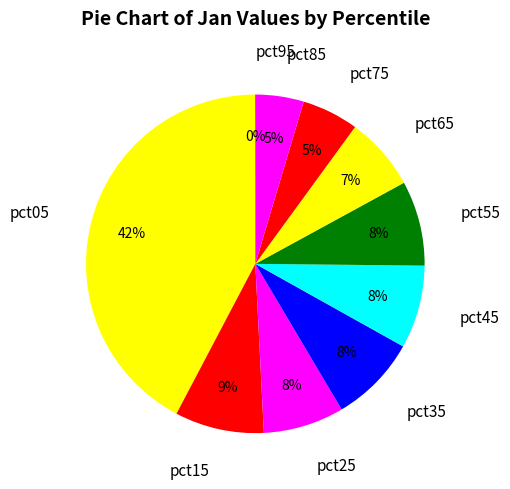

Which category has the biggest portion of the pie?

pct05